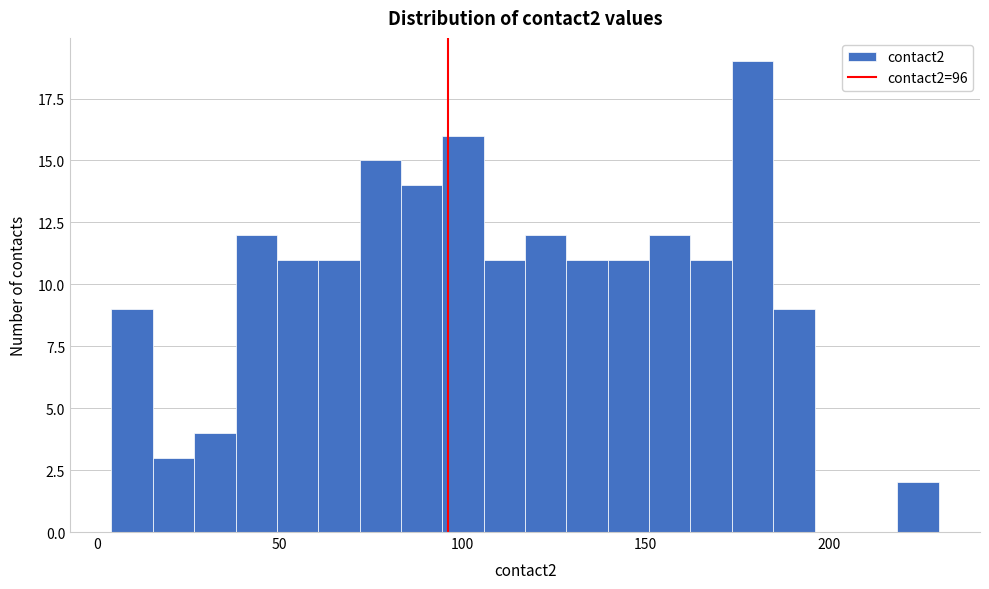

Around what value on the x-axis is the tallest bar? Give the approximate position of its centre, as read against the axis.

180